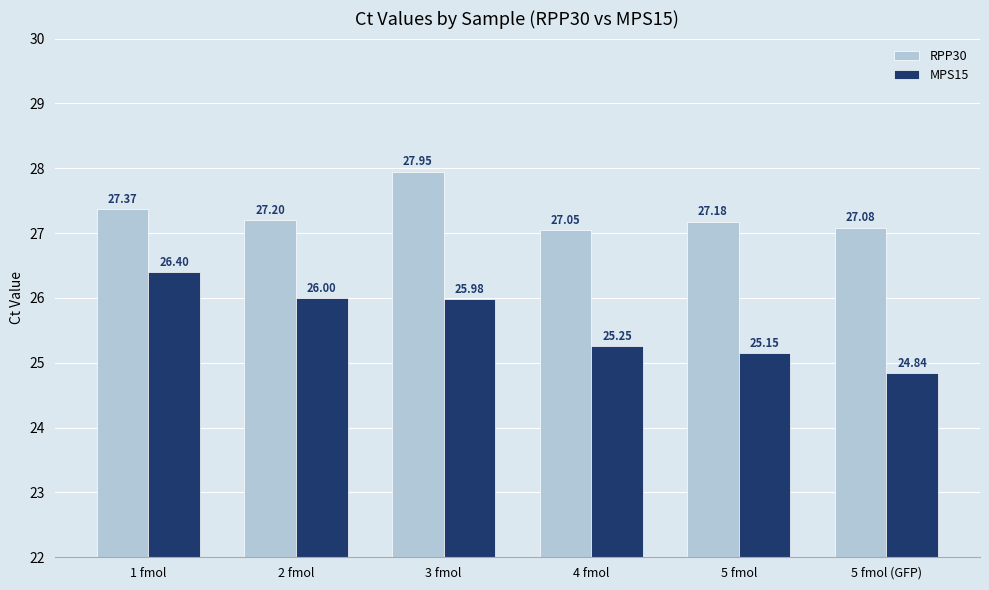

At which category does the chart reach its peak across all series?

3 fmol